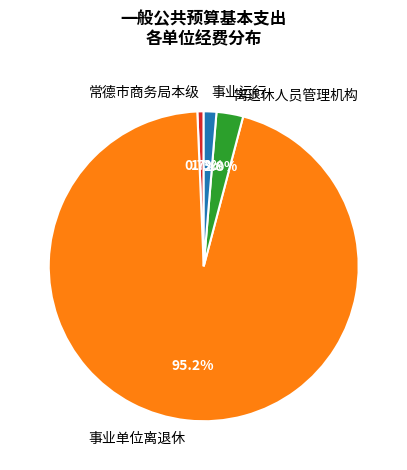

To the nearest percent, what percentage of the pie is 事业运行?

1%